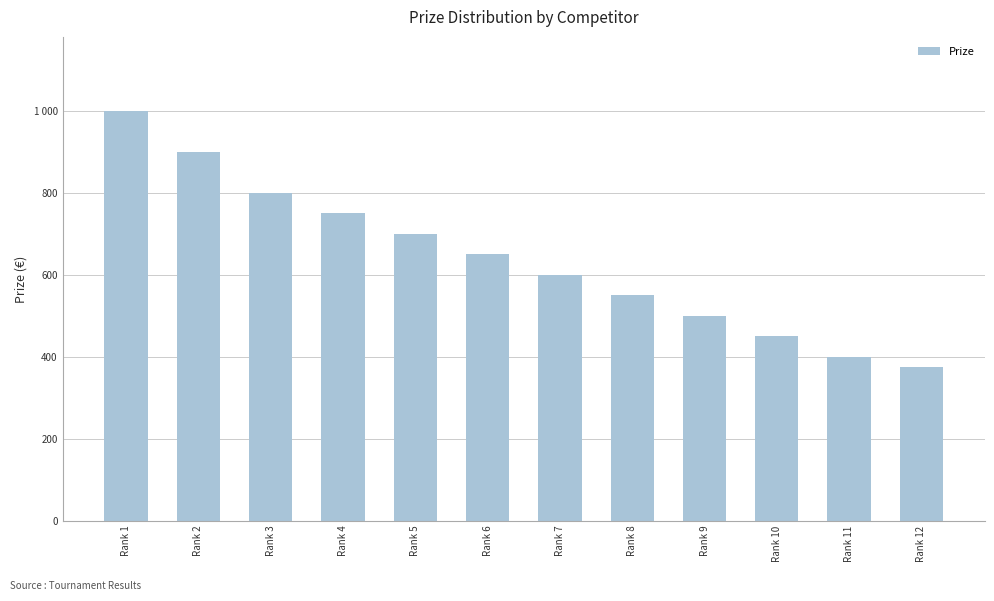

Reading left to right, what are all the values shown in this chart?

Rank 1=1000	Rank 2=900	Rank 3=800	Rank 4=750	Rank 5=700	Rank 6=650	Rank 7=600	Rank 8=550	Rank 9=500	Rank 10=450	Rank 11=400	Rank 12=375